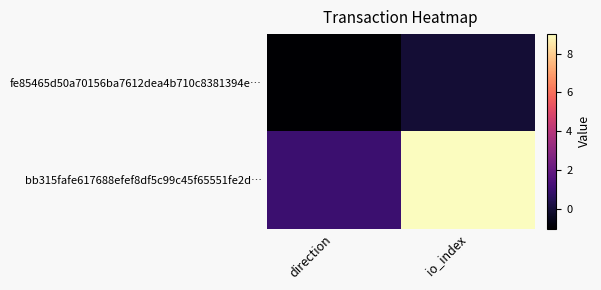

Reading right to left, transcribe all the data shown in this chart.

fe85465d50a70156ba7612dea4b710c8381394e…: io_index=0	direction=-1
bb315fafe617688efef8df5c99c45f65551fe2d…: io_index=9	direction=1